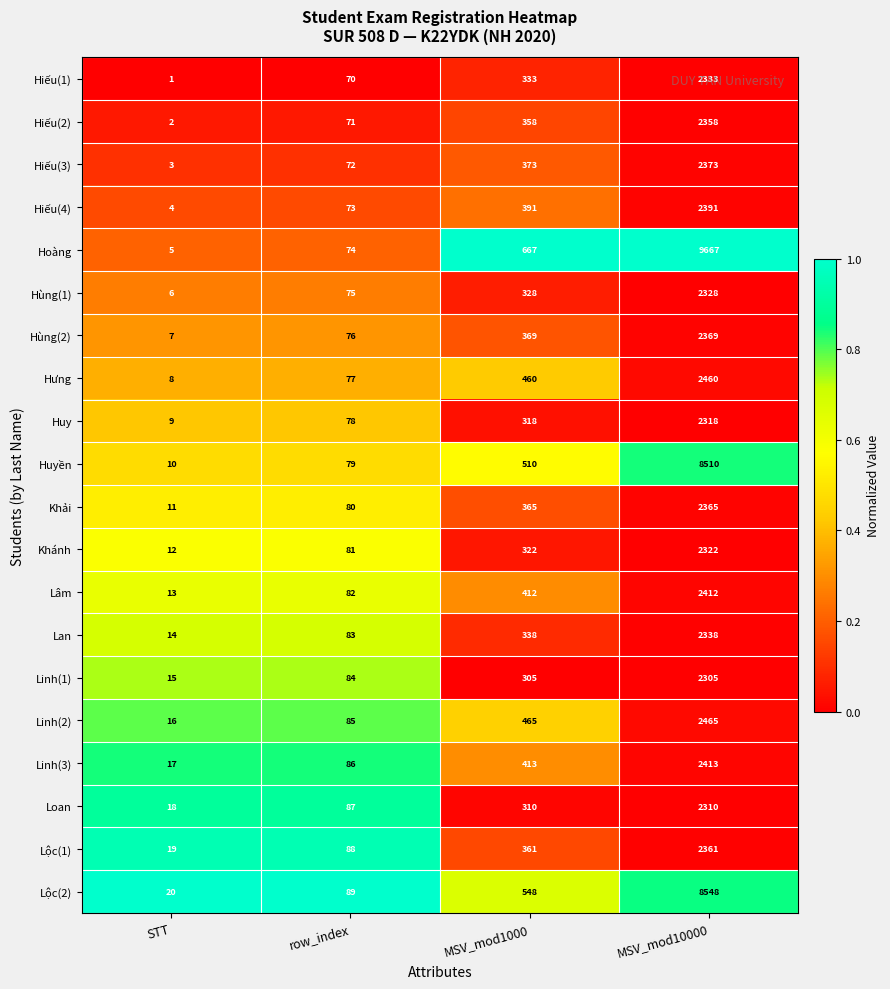

Which category has the highest value across all series?

MSV_mod10000